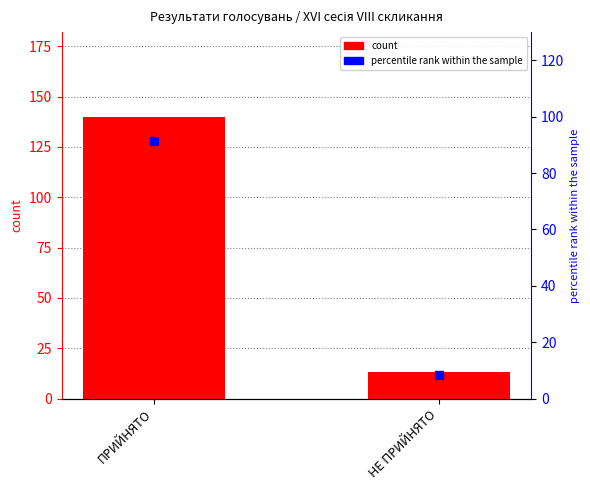

Which series contains the lowest Y value?

percentile rank within the sample